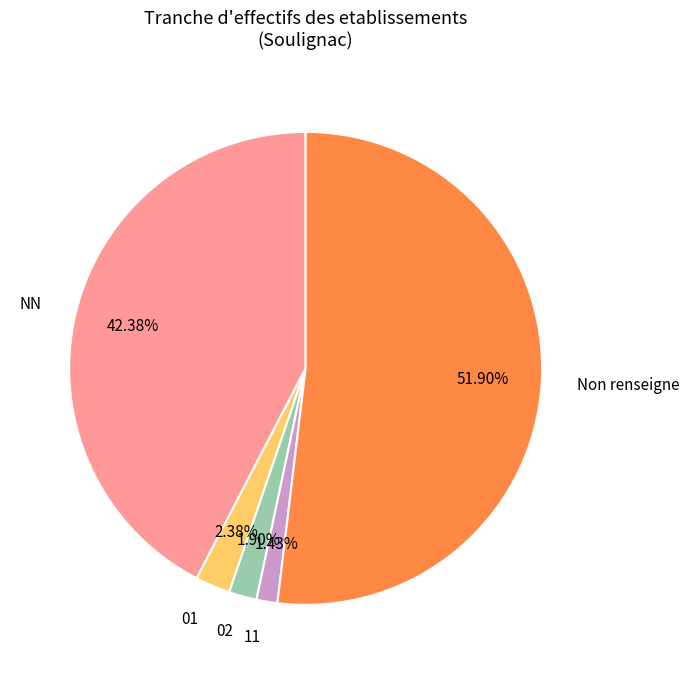

Count the number of slices in the pie.

5